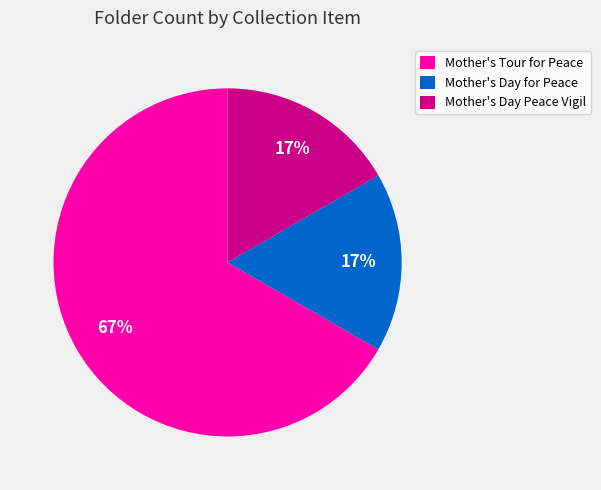

What is the ratio of the value at Mother's Day Peace Vigil to the value at Mother's Day for Peace?

1.0